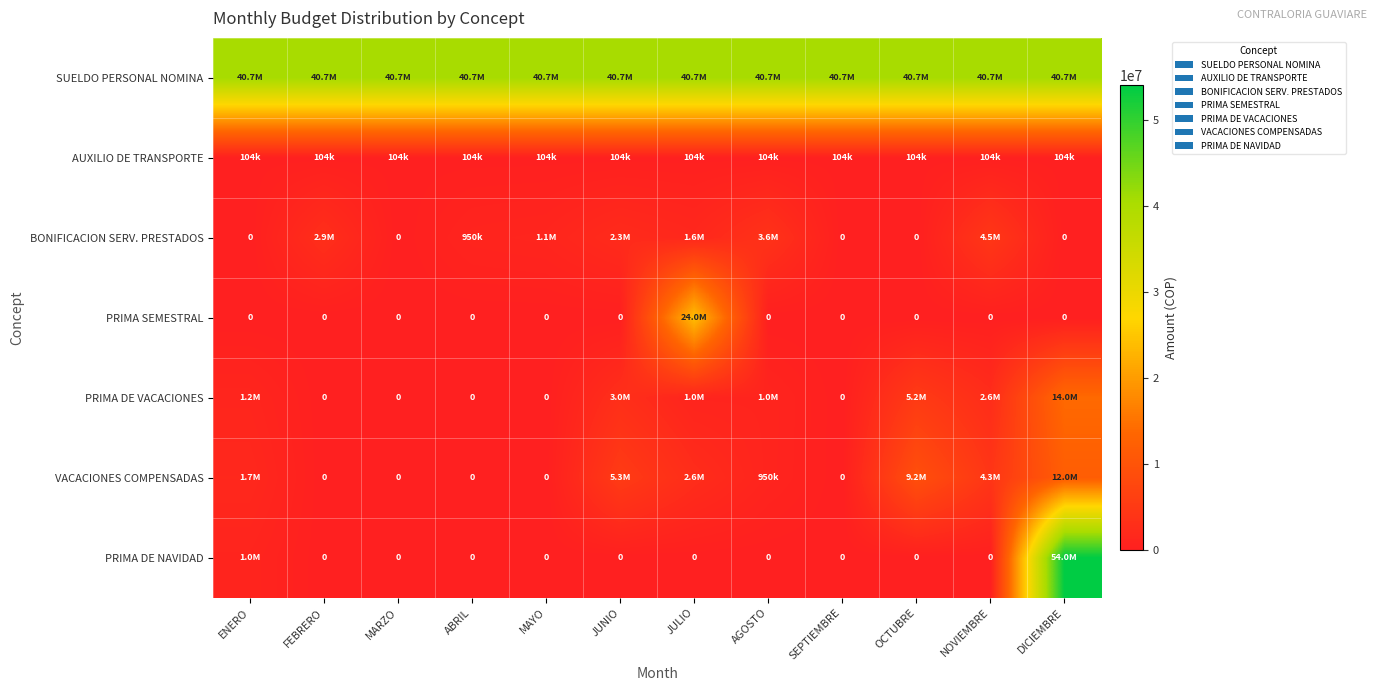

At which label does VACACIONES COMPENSADAS first exceed 1700000?

JUNIO